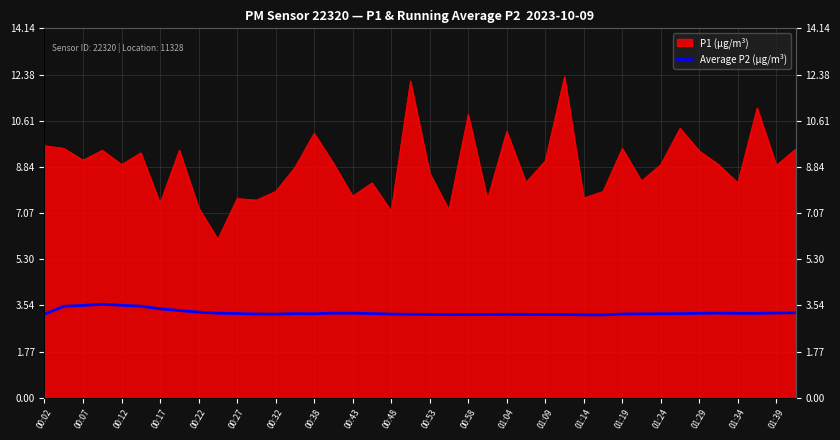

How many values are between 3 and 4?

40